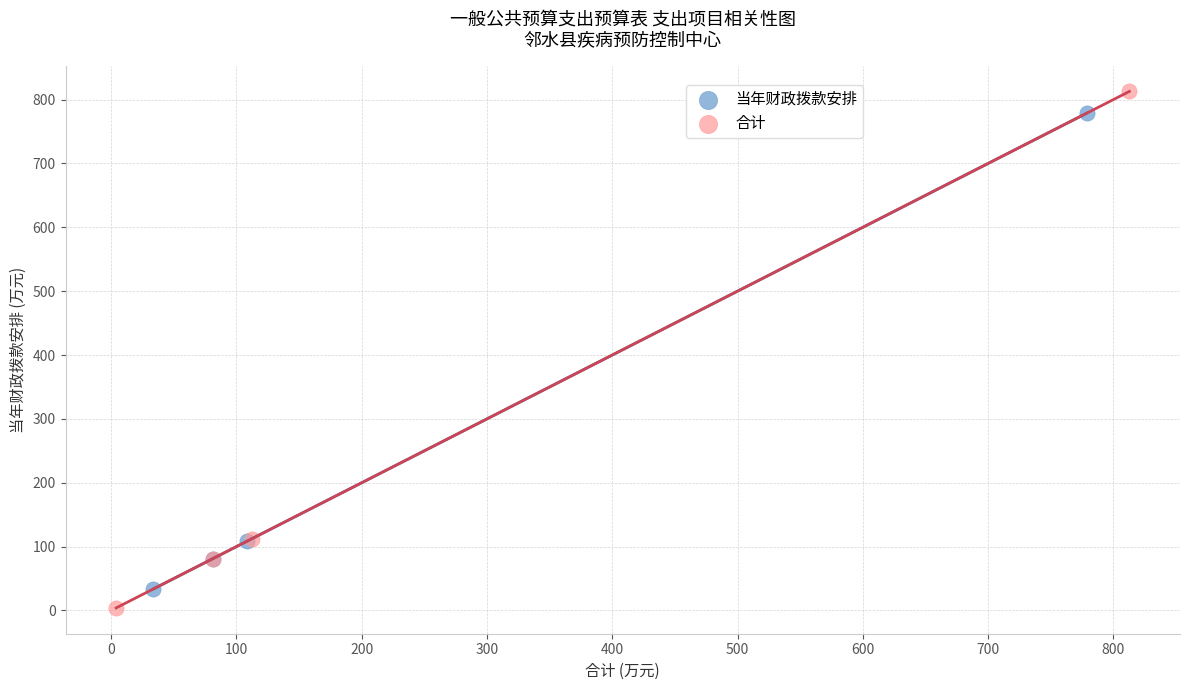

Which series contains the highest Y value?

合计